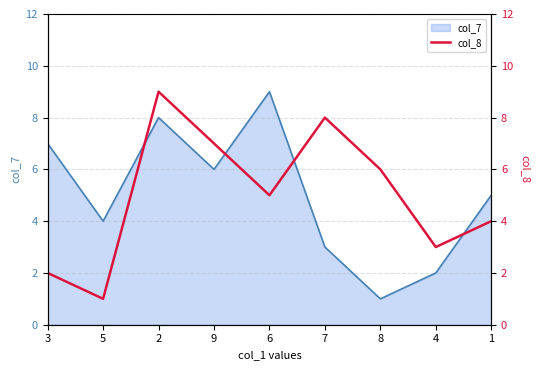

Where is the first local maximum?

2